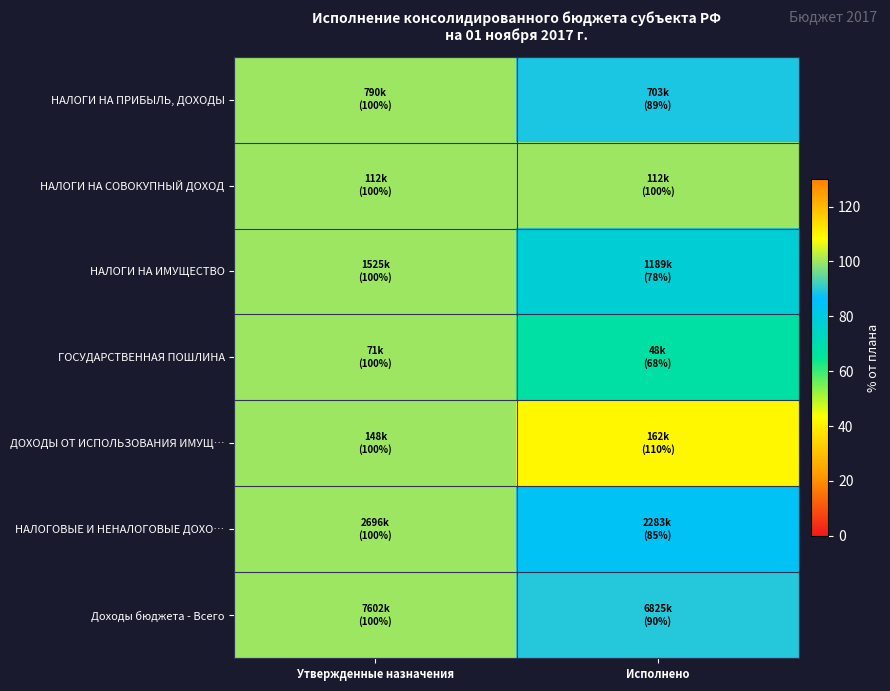

Reading left to right, transcribe all the data shown in this chart.

НАЛОГИ НА ПРИБЫЛЬ, ДОХОДЫ: Утвержденные назначения=100.0	Исполнено=89.1
НАЛОГИ НА СОВОКУПНЫЙ ДОХОД: Утвержденные назначения=100.0	Исполнено=100.0
НАЛОГИ НА ИМУЩЕСТВО: Утвержденные назначения=100.0	Исполнено=77.9
ГОСУДАРСТВЕННАЯ ПОШЛИНА: Утвержденные назначения=100.0	Исполнено=67.7
ДОХОДЫ ОТ ИСПОЛЬЗОВАНИЯ ИМУЩ…: Утвержденные назначения=100.0	Исполнено=109.7
НАЛОГОВЫЕ И НЕНАЛОГОВЫЕ ДОХО…: Утвержденные назначения=100.0	Исполнено=84.7
Доходы бюджета - Всего: Утвержденные назначения=100.0	Исполнено=89.8